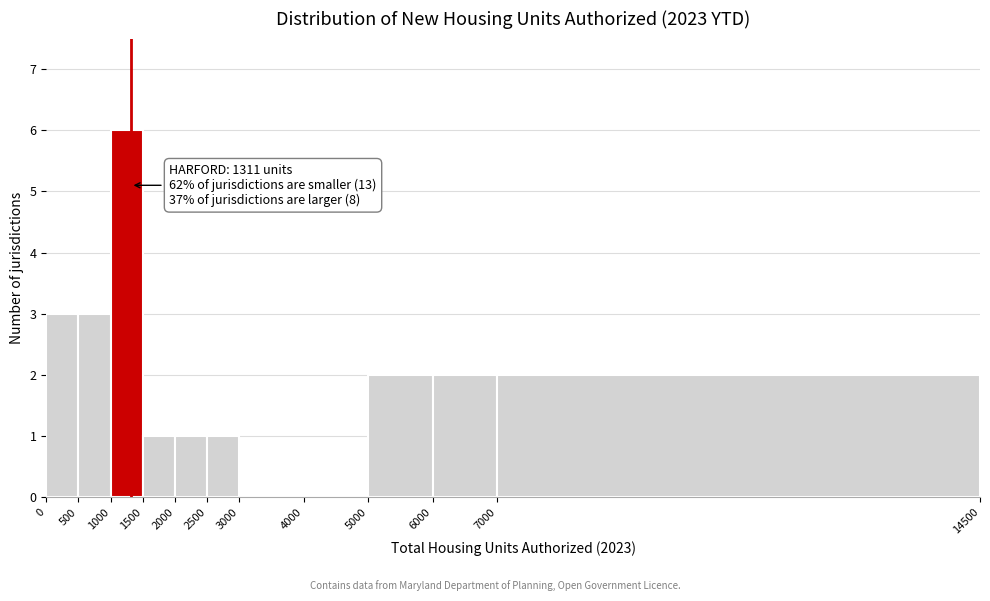

Over which range of the x-axis is the bar tallest?

1000 to 1500